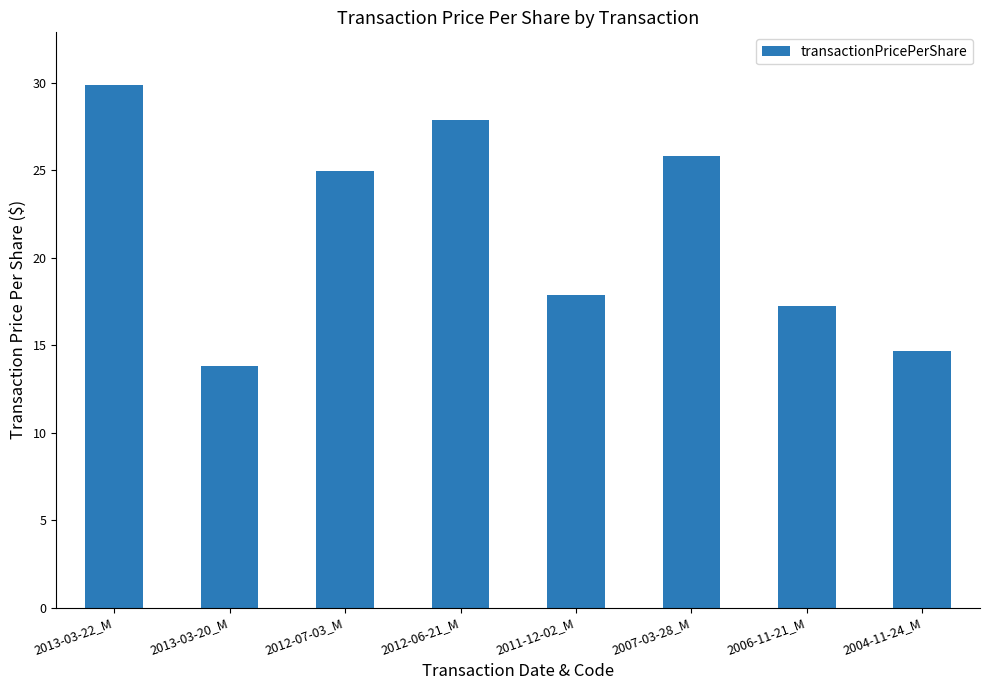

At which label is the value closest to 21?

2011-12-02_M